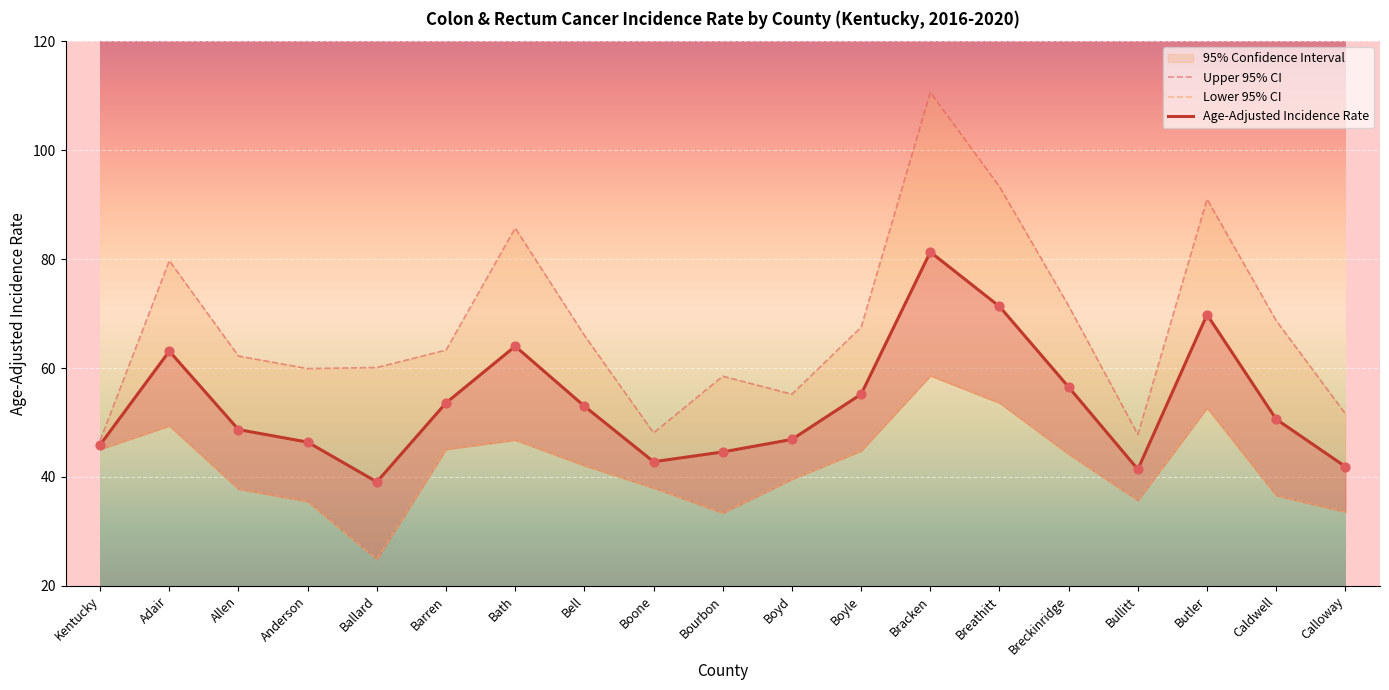

At how many categories does at least one series exceed 69?

6